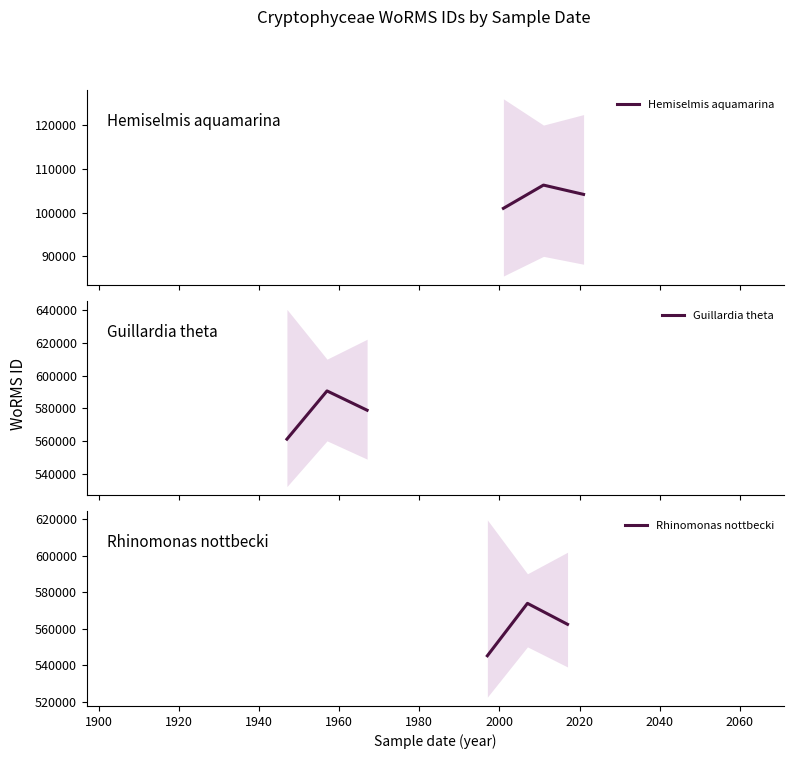

Rank the series at 1920 from lowest to highest value.

Hemiselmis aquamarina, Rhinomonas nottbecki, Guillardia theta